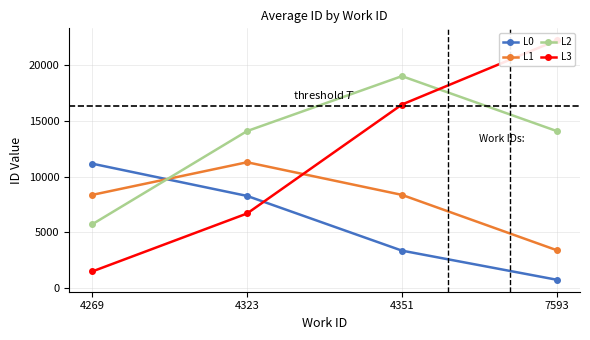

What is the value of the L0 point at the 1st from the left?

11157.0